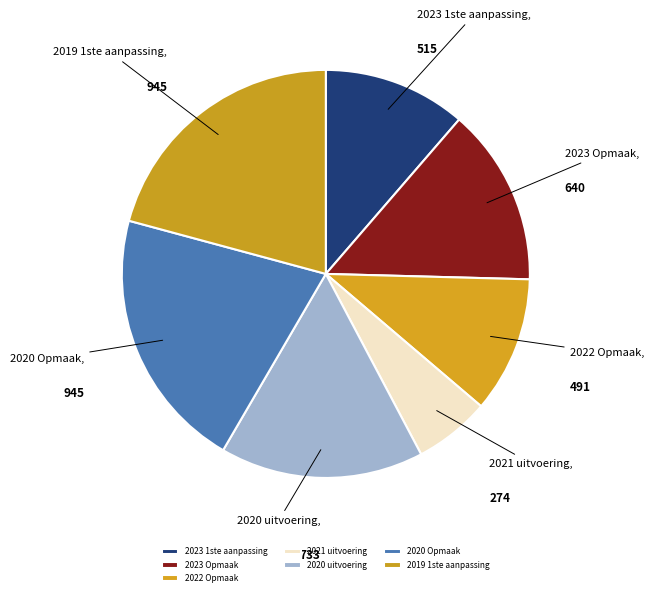

Do 2022 Opmaak and 2023 Opmaak together represent more than half of the pie?

No